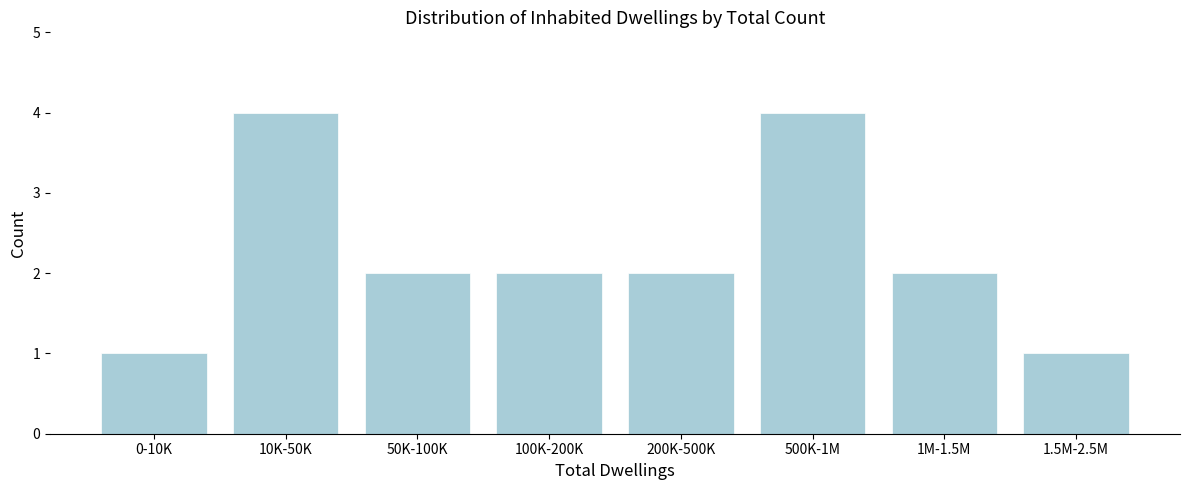

Reading left to right, transcribe all the data shown in this chart.

0-10K=1	10K-50K=4	50K-100K=2	100K-200K=2	200K-500K=2	500K-1M=4	1M-1.5M=2	1.5M-2.5M=1